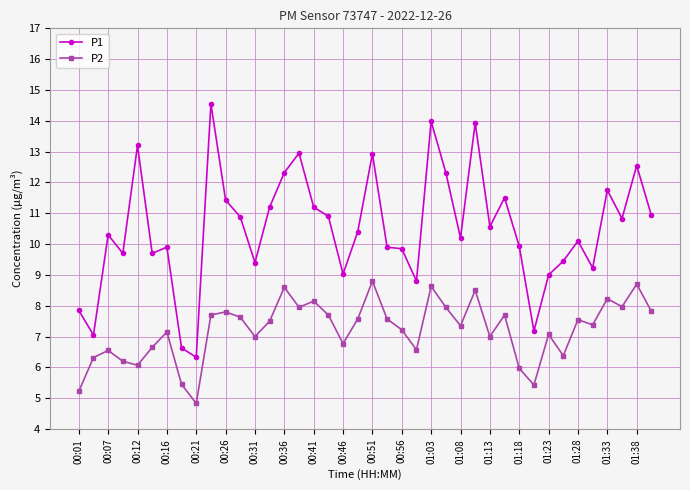

True or false: P1 has more than 1 points higher than both neighbors.

True